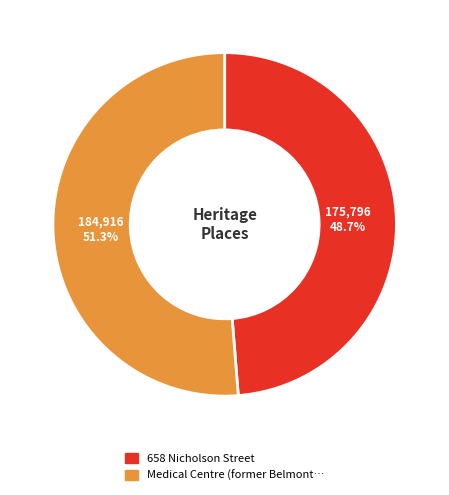

Which has a higher value, Medical Centre (former Belmont… or 658 Nicholson Street?

Medical Centre (former Belmont…